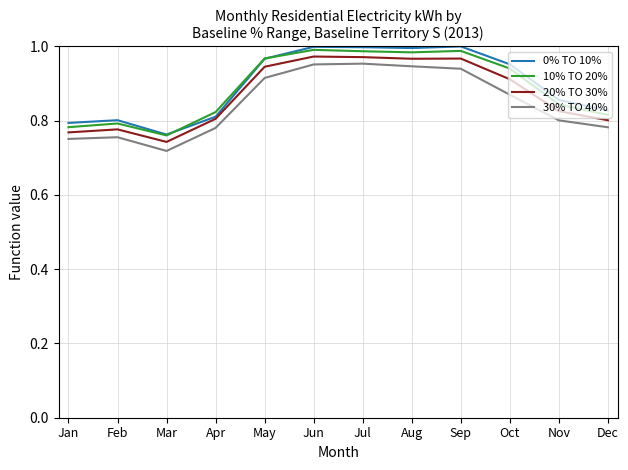

Which category has the lowest value in the 30% TO 40% series?

Mar